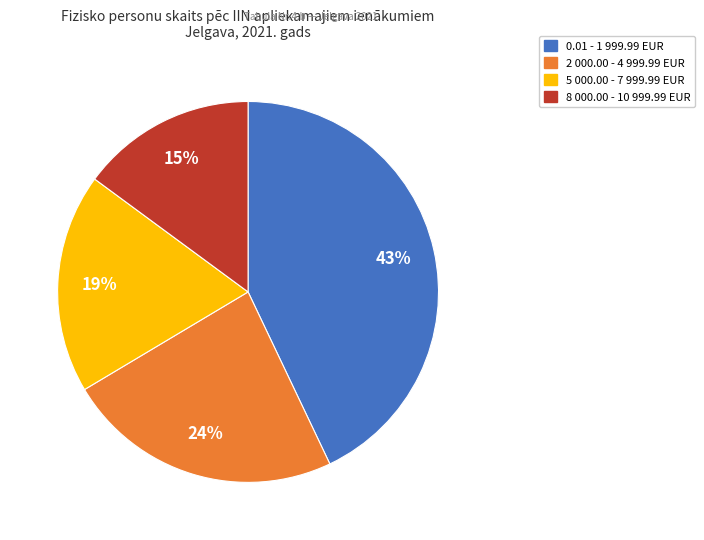

To the nearest percent, what is the difference between the largest and smallest slice percentages?

28%